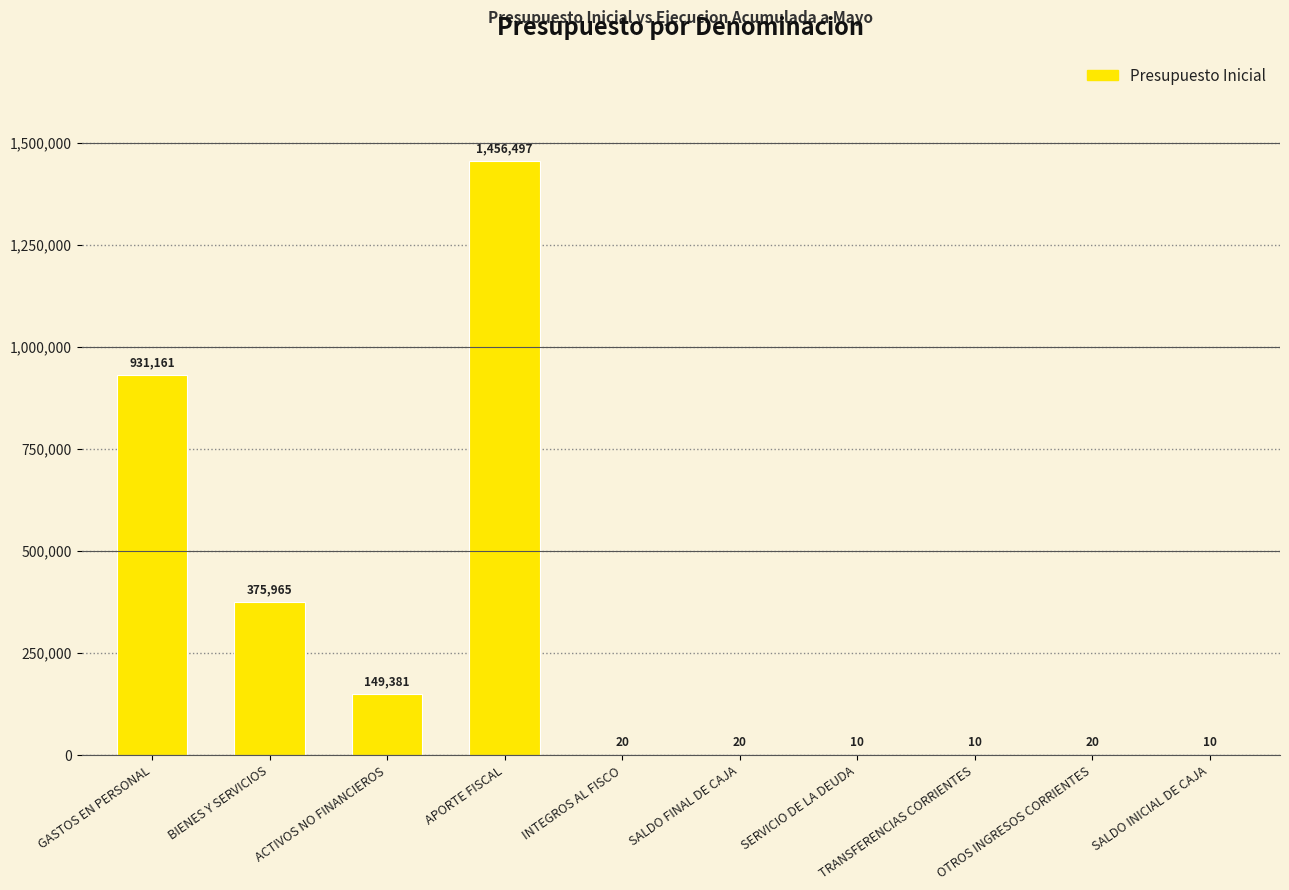

At which label is the value closest to 728253?

GASTOS EN PERSONAL